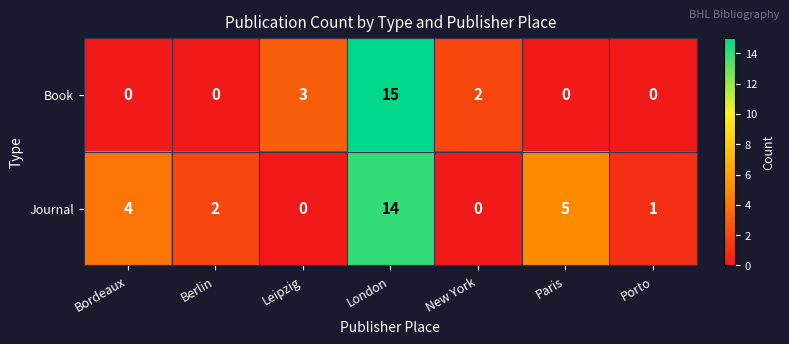

Rank the series by their average value, from lowest to highest.

Book, Journal